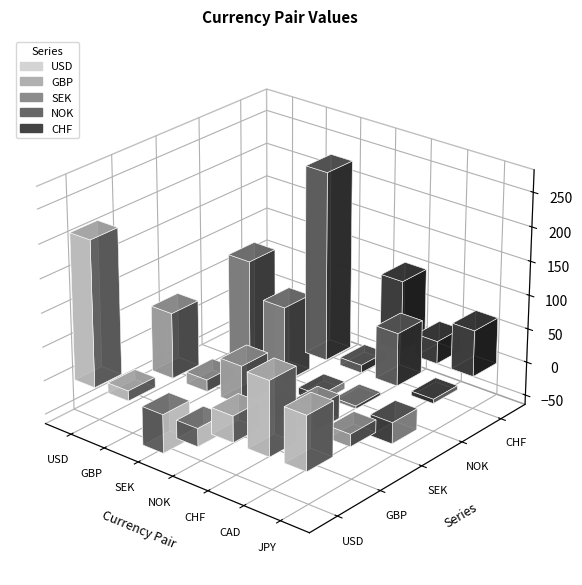

Between SEK and JPY, which is larger?

JPY